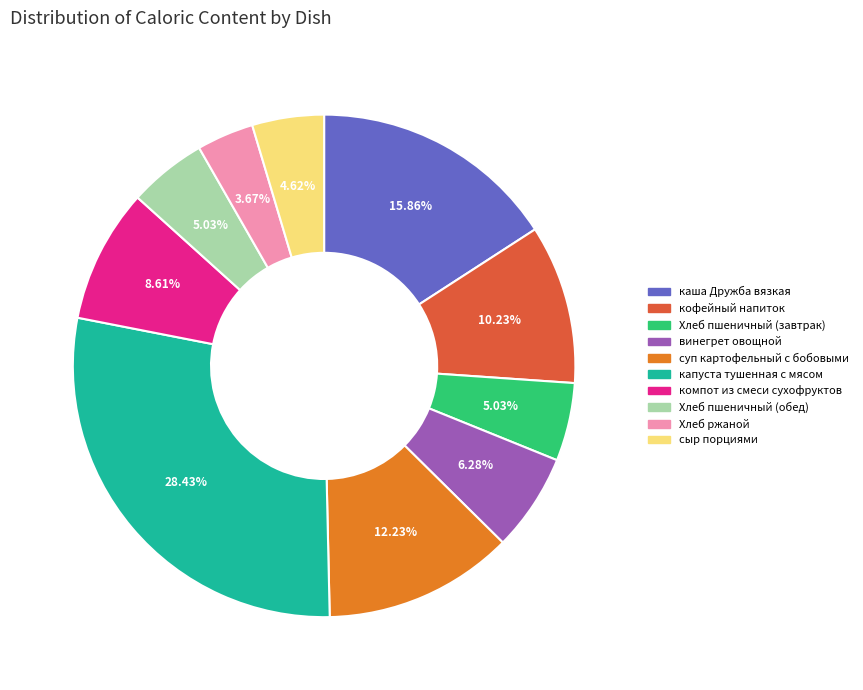

What portion of the pie excludes Хлеб пшеничный (завтрак)?

95.0%